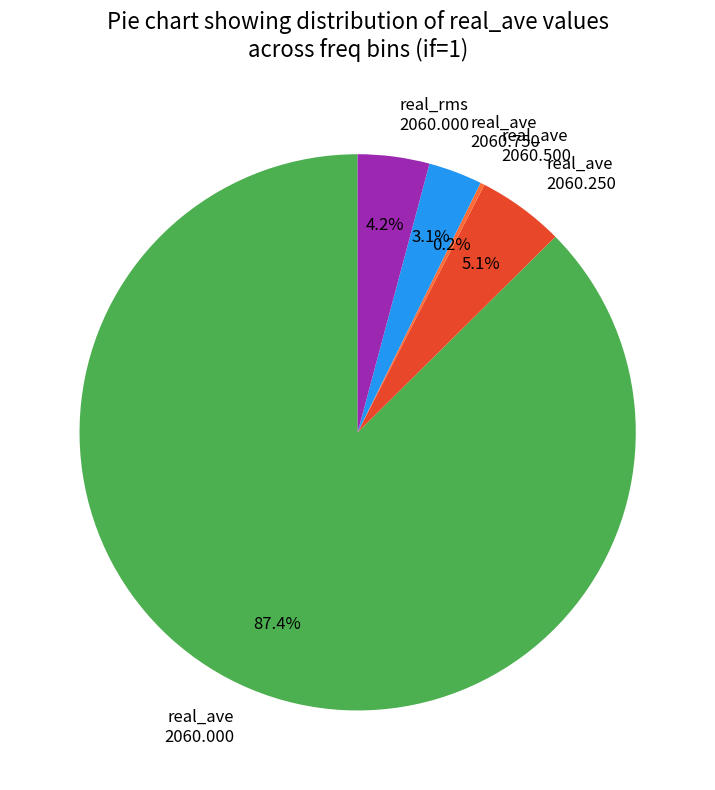

Which category has the biggest portion of the pie?

real_ave 2060.000